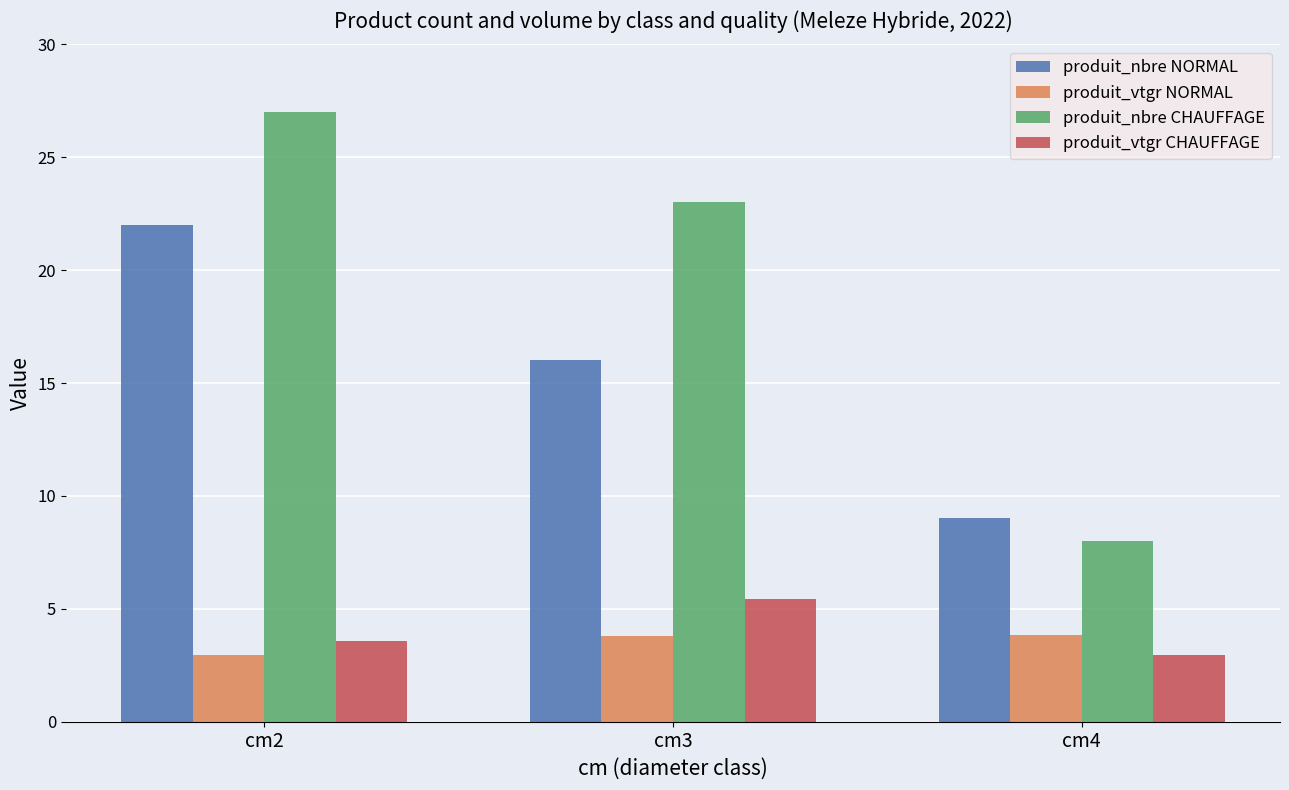

What is the value of the produit_vtgr CHAUFFAGE bar at the 1st from the left?

3.6